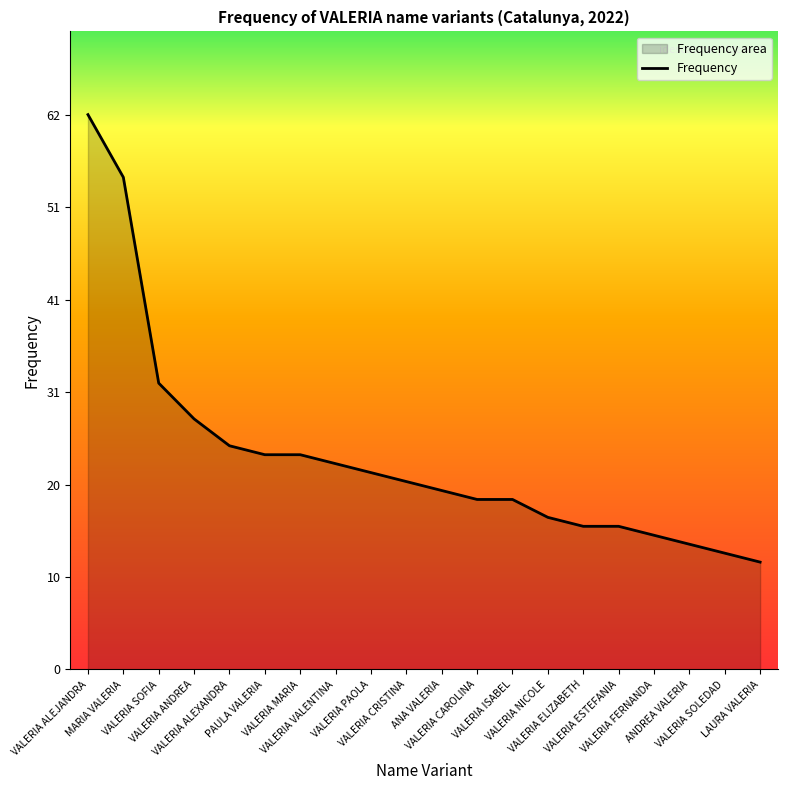

What is the sum of all values?

477